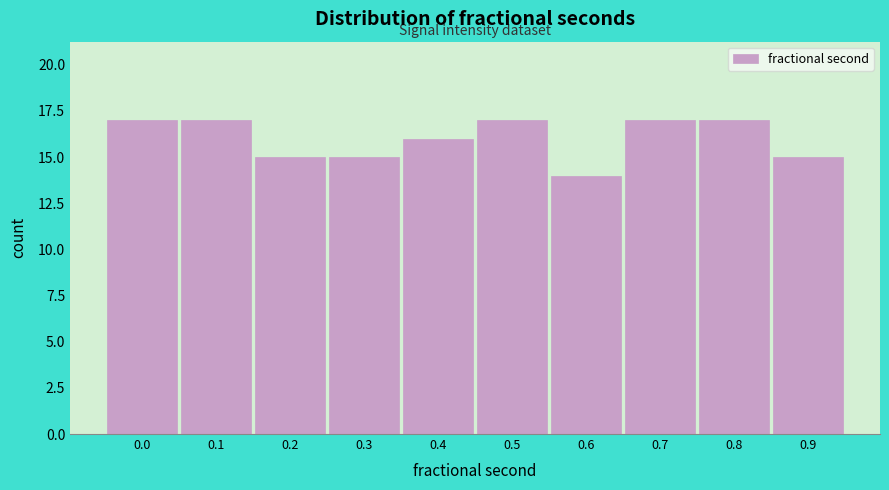

Reading right to left, list all the values displayed in this chart.

15	17	17	14	17	16	15	15	17	17